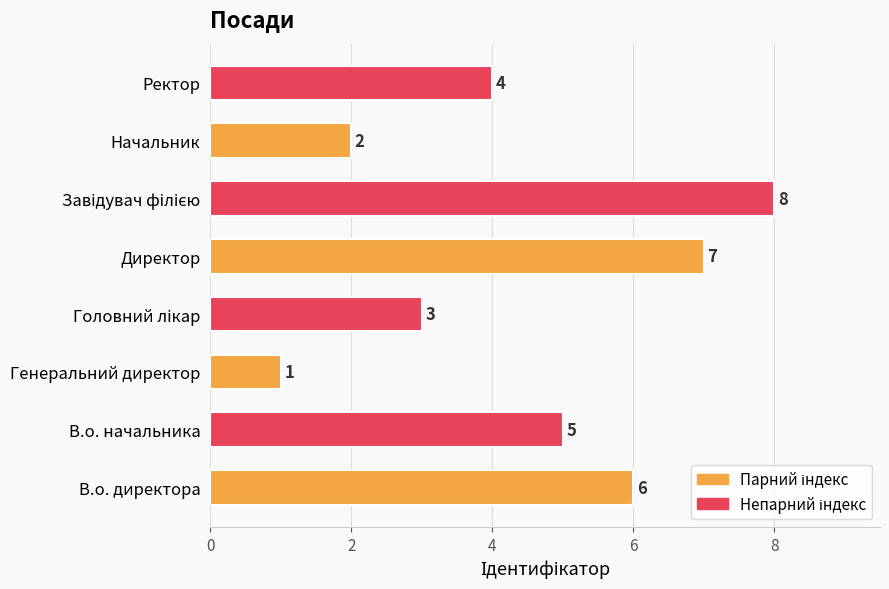

What is the change in value from Директор to Ректор?

-3